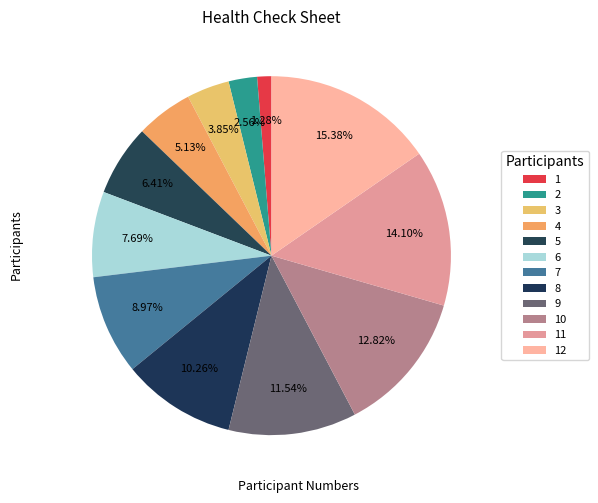

Combined, do 4 and 10 account for over 50%?

No